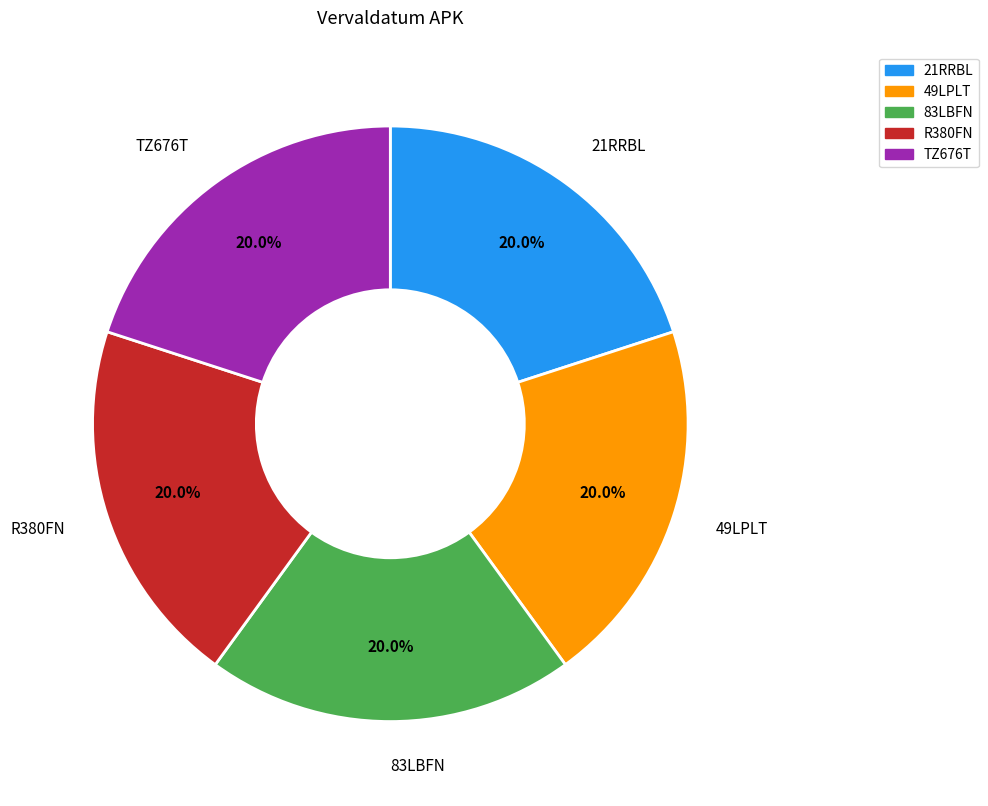

To the nearest percent, what percentage of the pie is 49LPLT?

20%